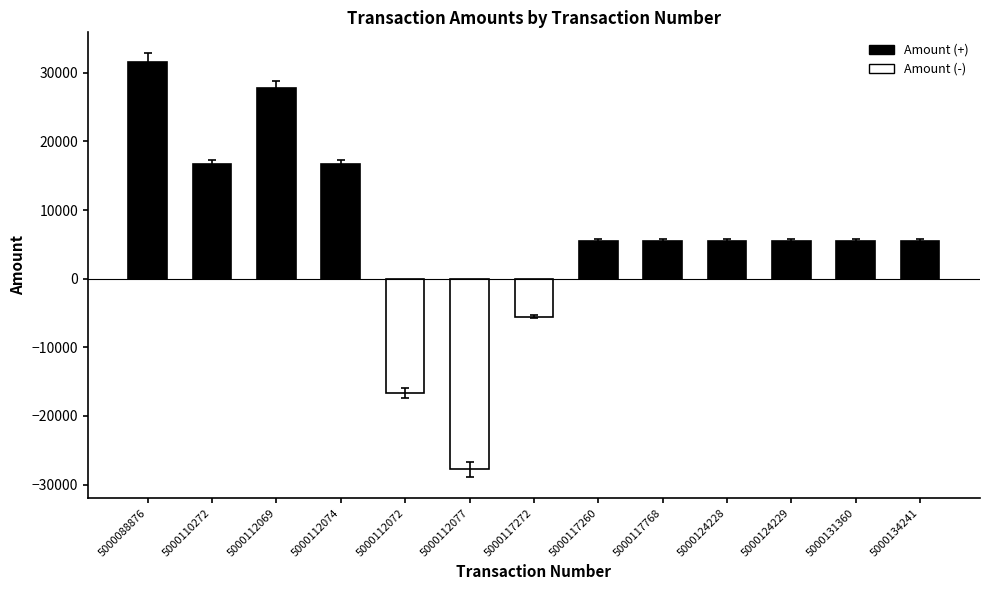

The chart shows a value of 8194 at 5000124228. True or false?

False